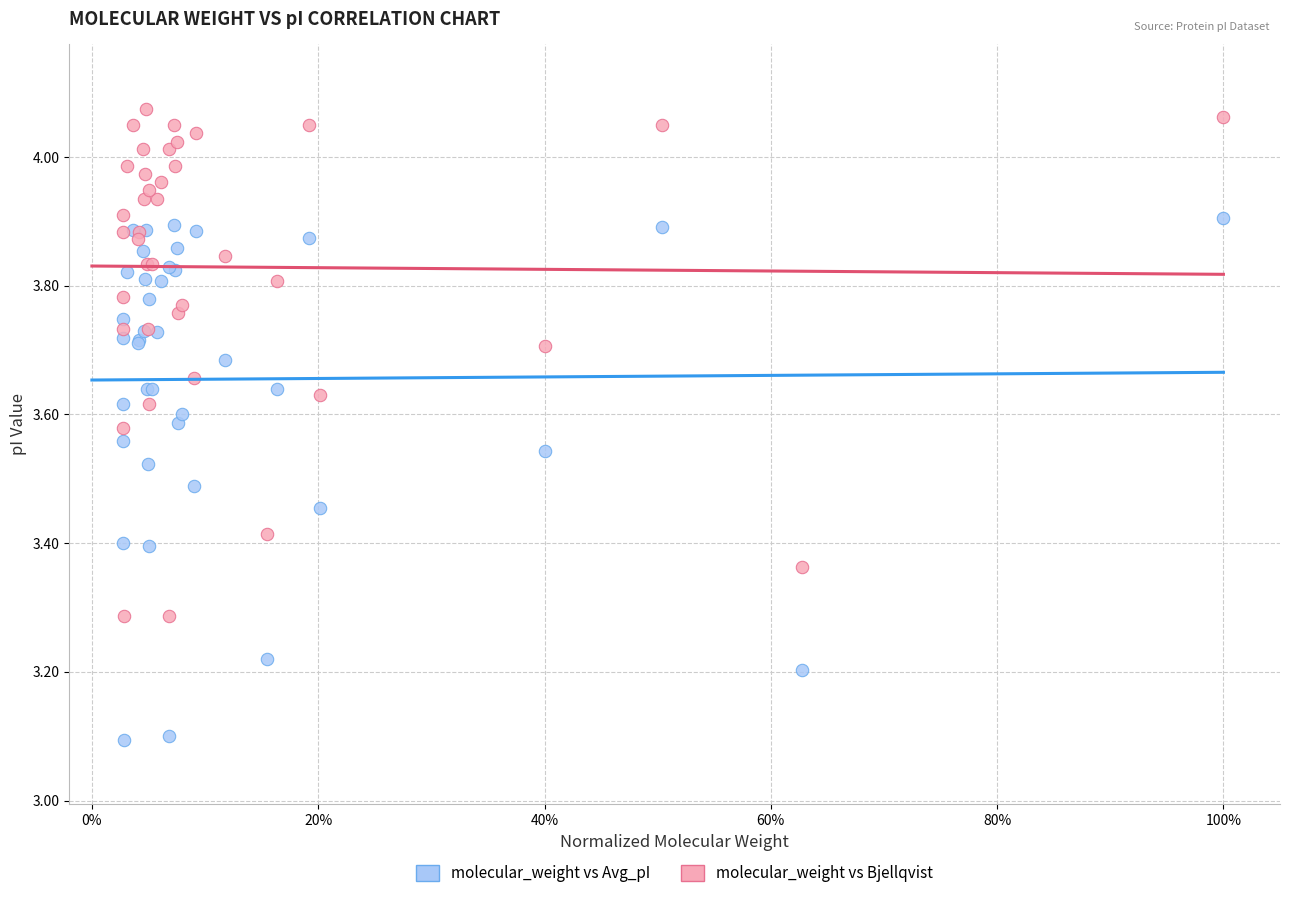

Which series reaches the maximum Y coordinate?

molecular_weight vs Bjellqvist